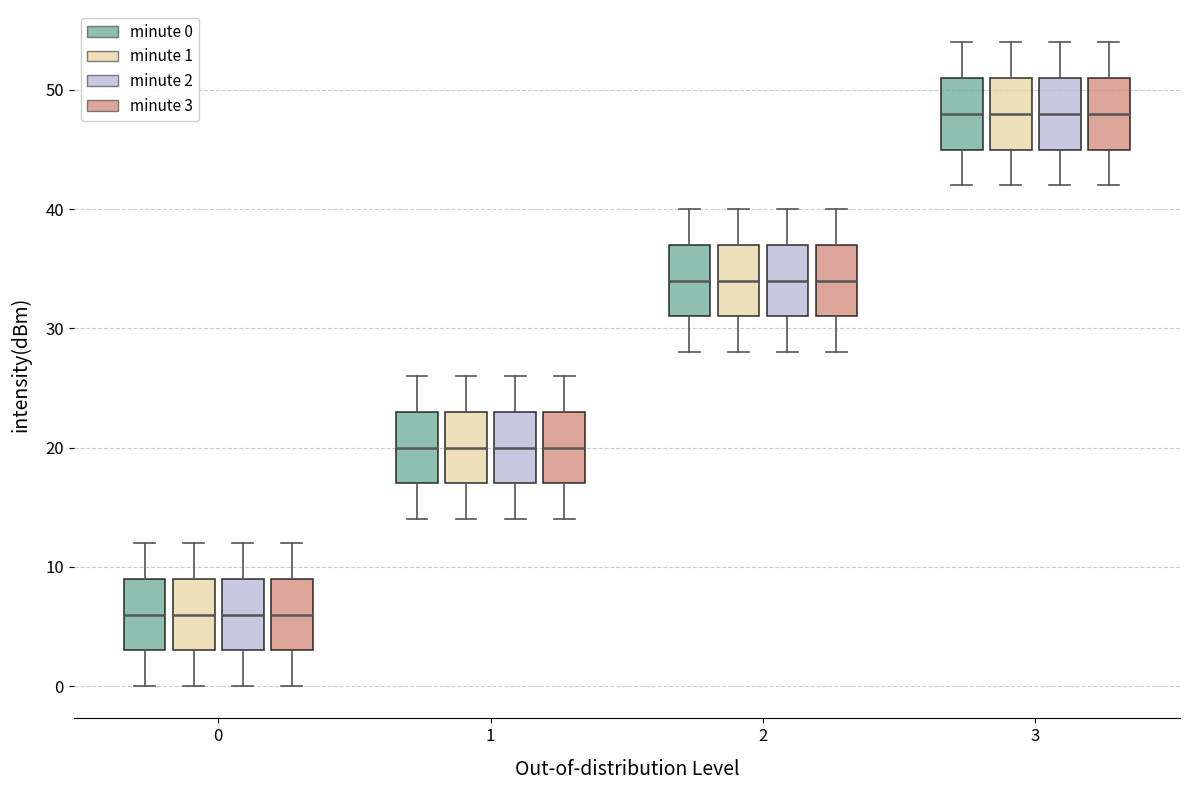

Where does the lower whisker of the box for 2 (minute 0) end on the y-axis? The values are not printed on the chart, so give them approximately, as read against the axis.

28